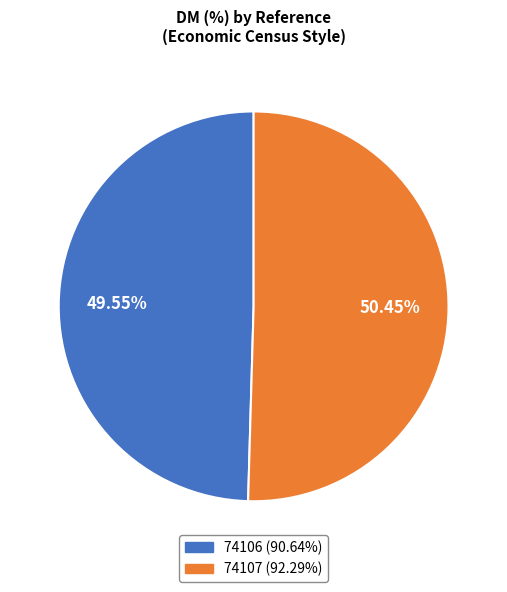

To the nearest percent, what is the combined percentage of 74106 and 74107?

100%